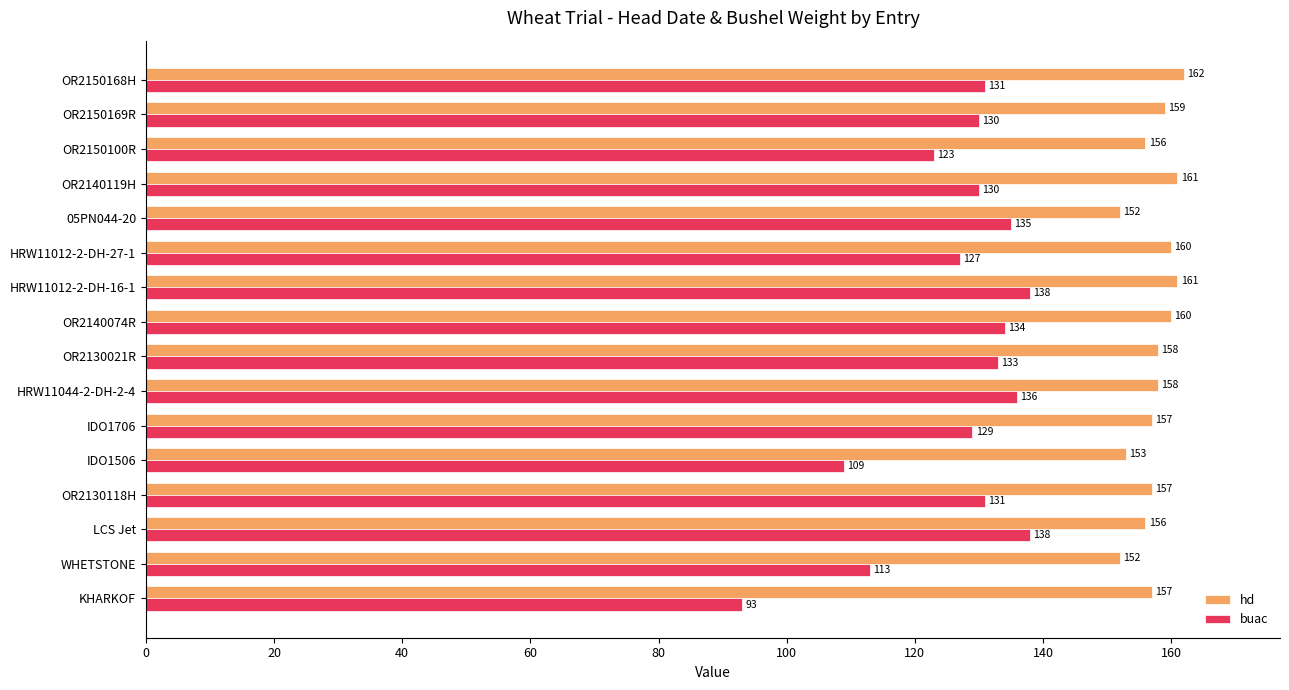

Which category has the lowest value in the buac series?

KHARKOF